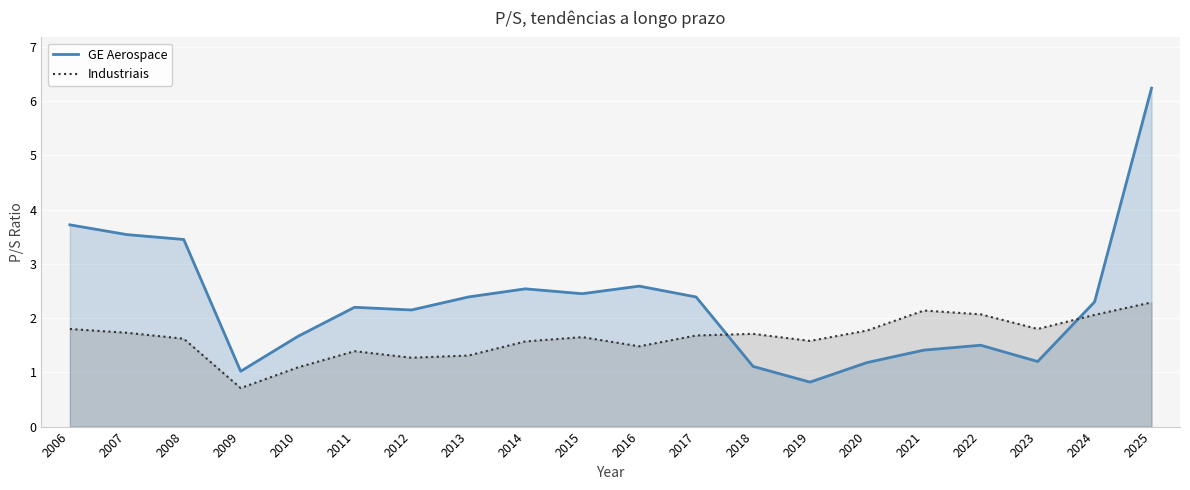

What is the sum of the Industriais values at 2013 and 2015?

3.0